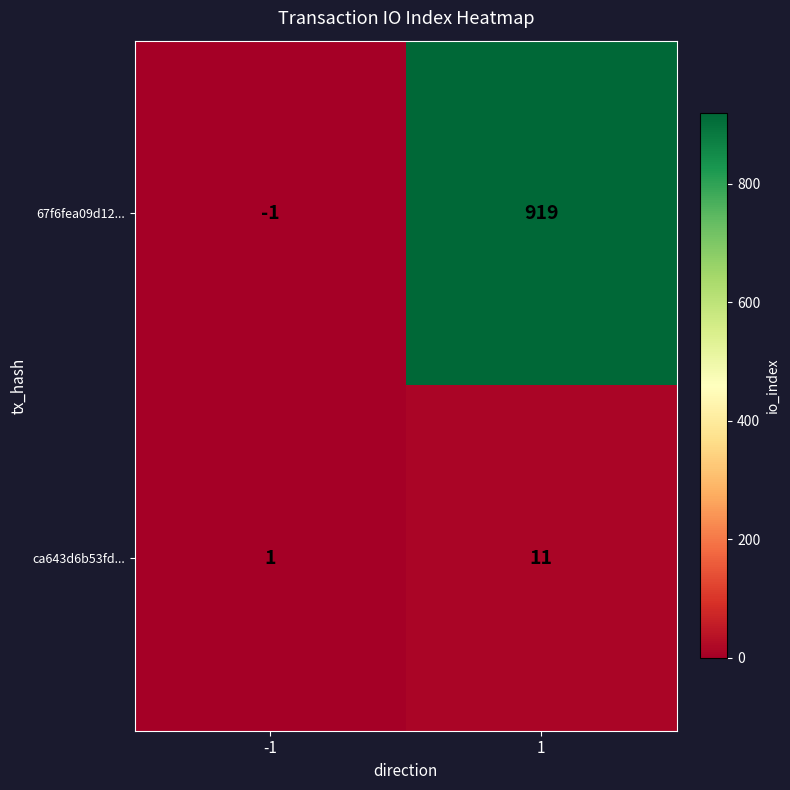

Which series has the largest range (max minus min)?

67f6fea09d12...